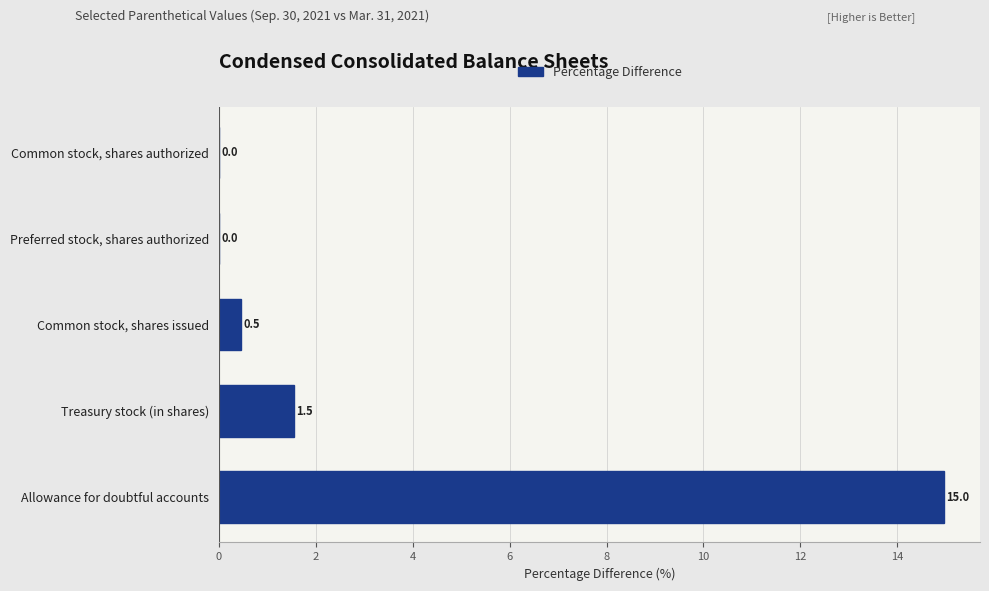

At which label is the value closest to 7?

Treasury stock (in shares)